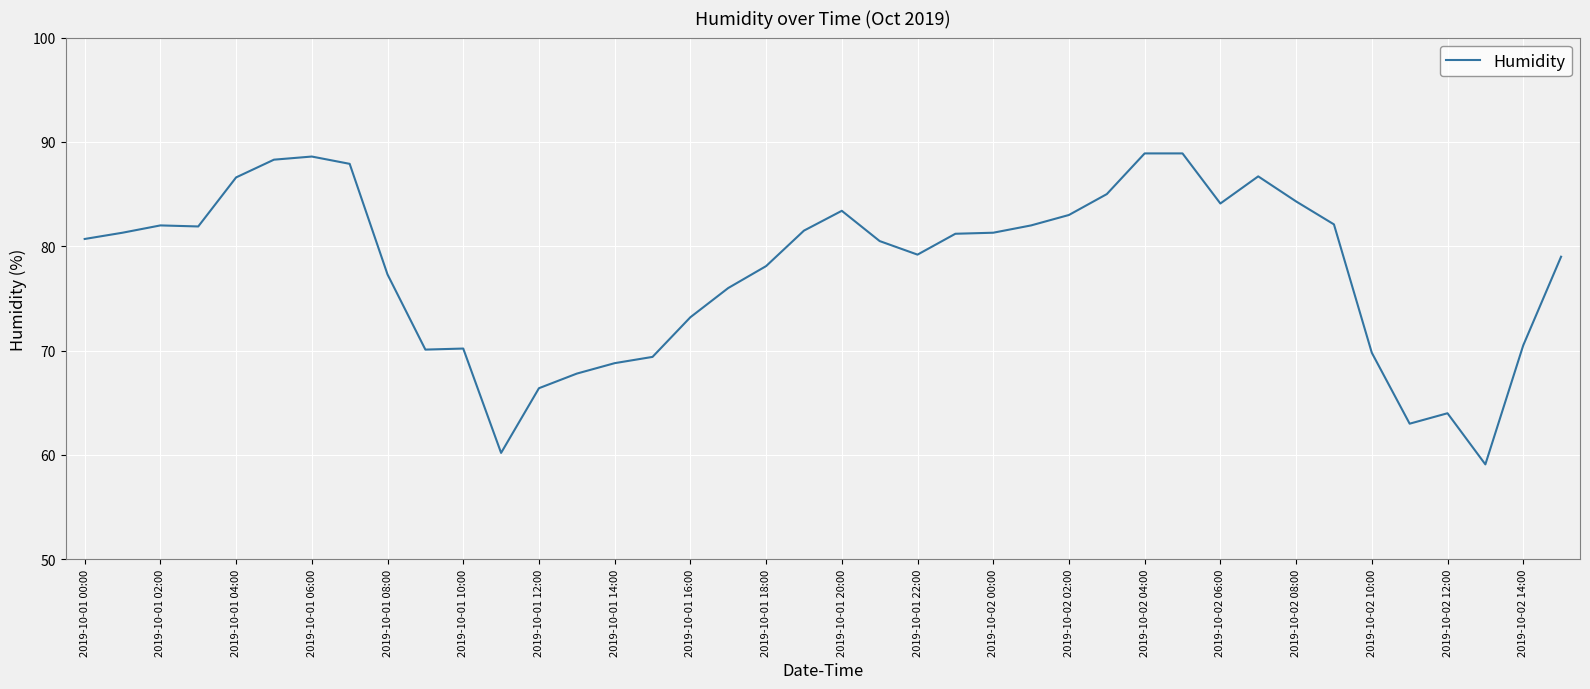

What is the maximum value shown in the chart?

88.9